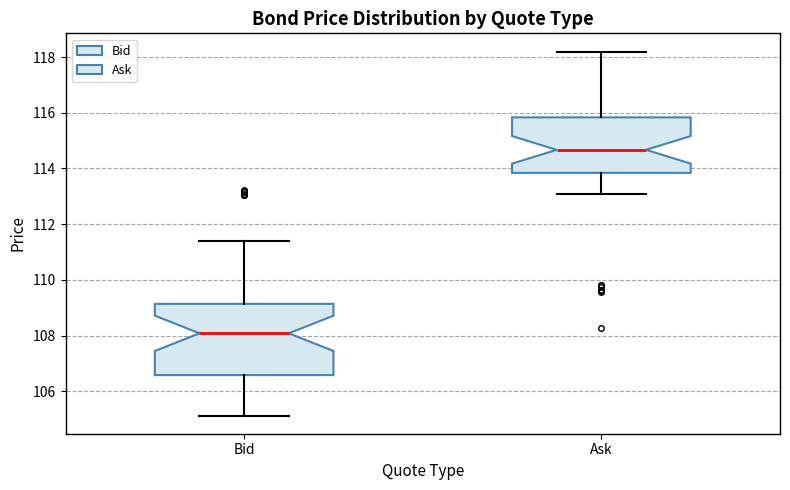

Where does the lower whisker of the box for Ask end on the y-axis? The values are not printed on the chart, so give them approximately, as read against the axis.

113.0